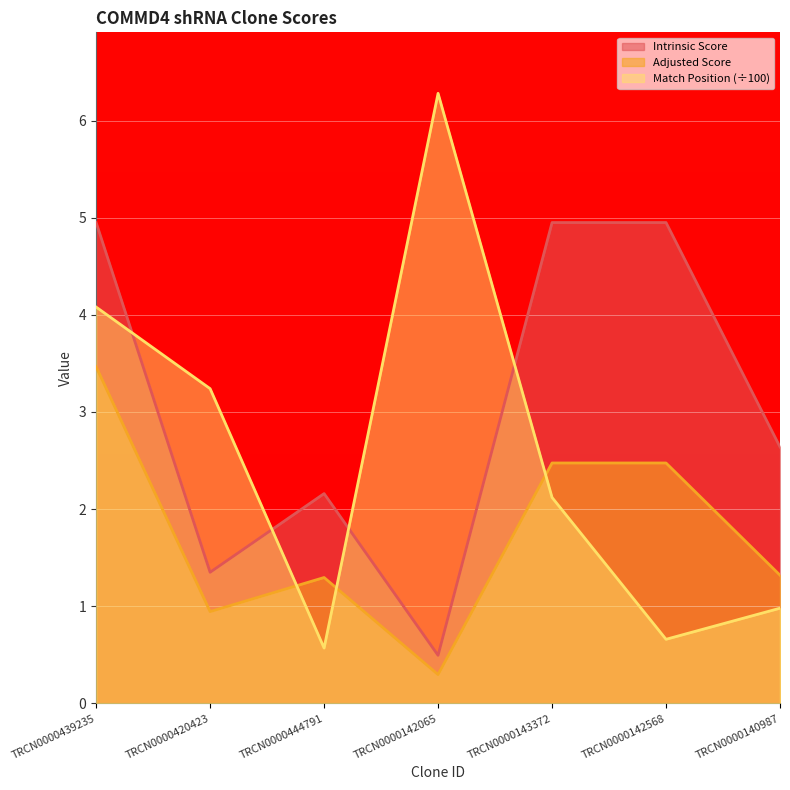

What is the total value across all series at TRCN0000444791?

4.0